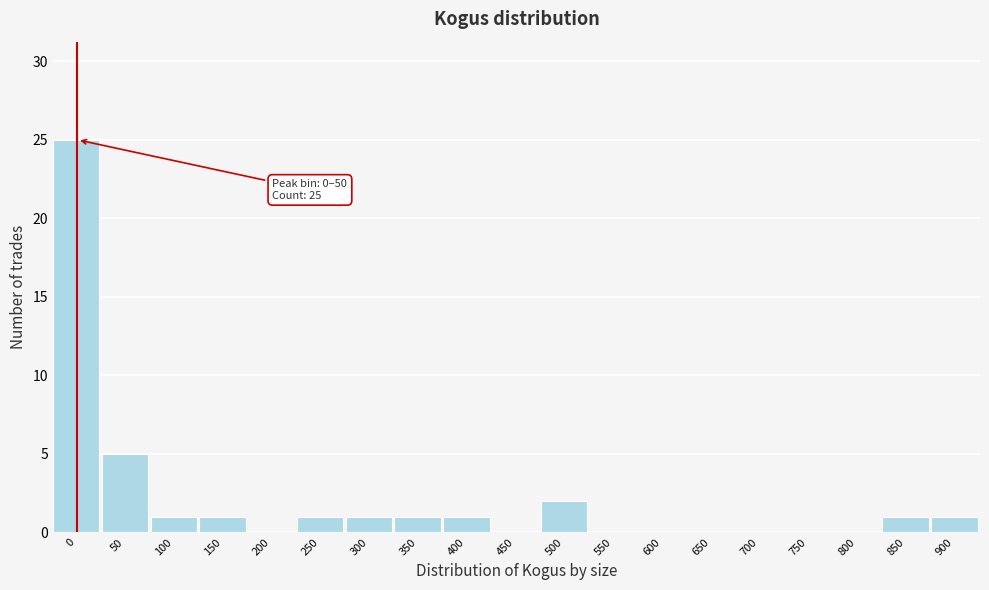

Reading left to right, list all the values displayed in this chart.

0=25	50=5	100=1	150=1	200=0	250=1	300=1	350=1	400=1	450=0	500=2	550=0	600=0	650=0	700=0	750=0	800=0	850=1	900=1